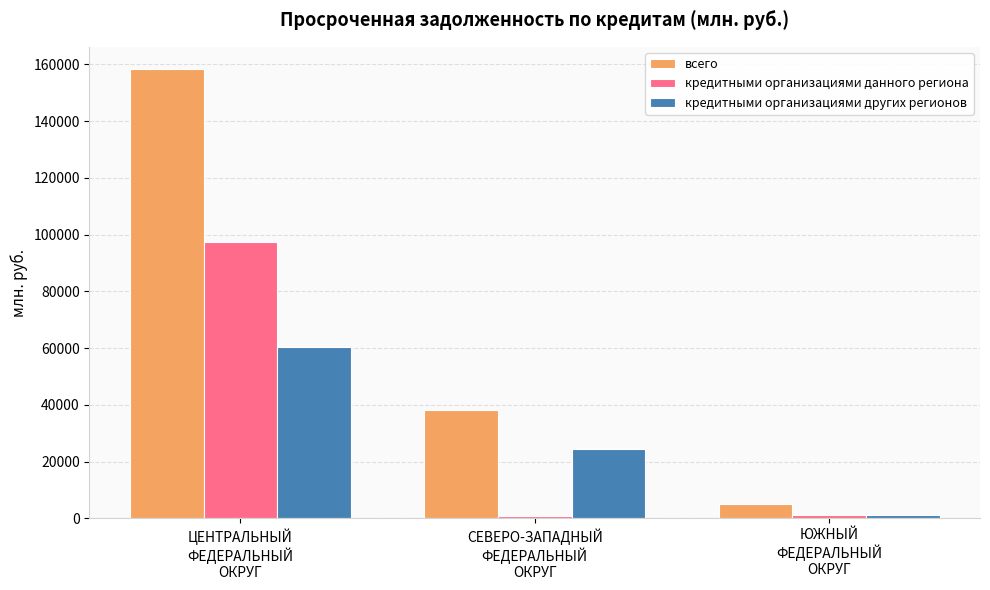

What is the minimum value shown in the chart?

939